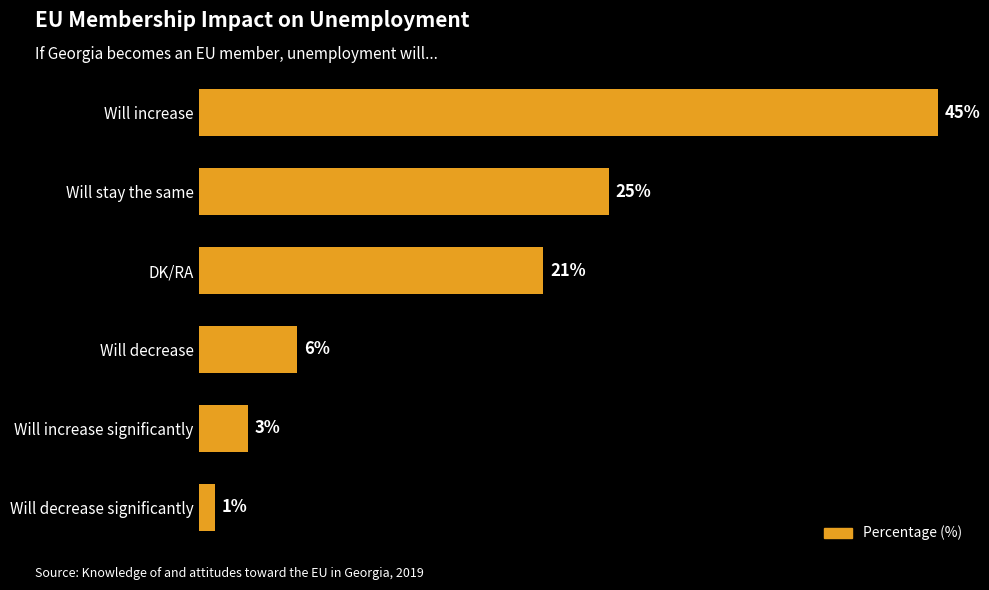

Which has a higher value, Will decrease significantly or Will increase?

Will increase